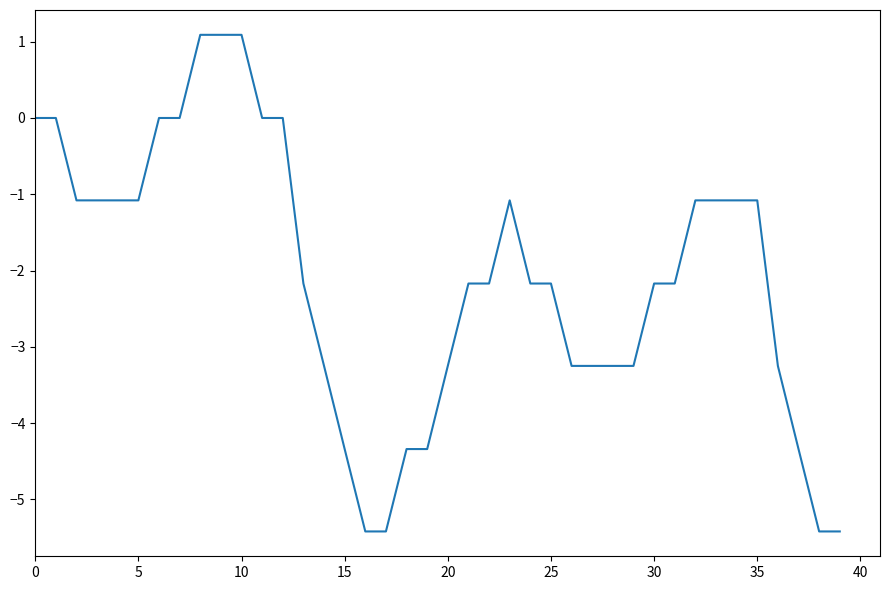

What is the minimum value shown in the chart?

-5.4